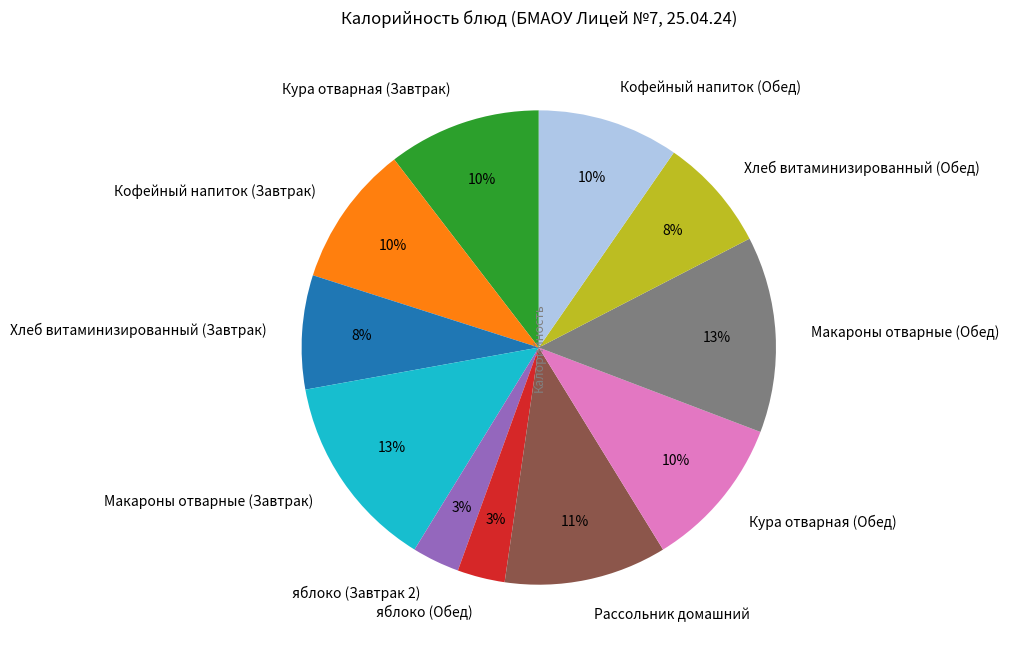

Is the sum of Макароны отварные (Обед) and Рассольник домашний greater than half?

No